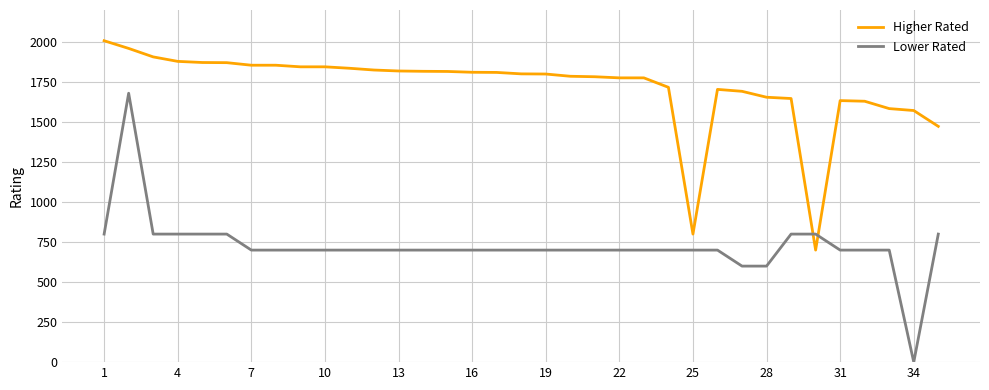

List the series in order of their overall mean, highest first.

Higher Rated, Lower Rated